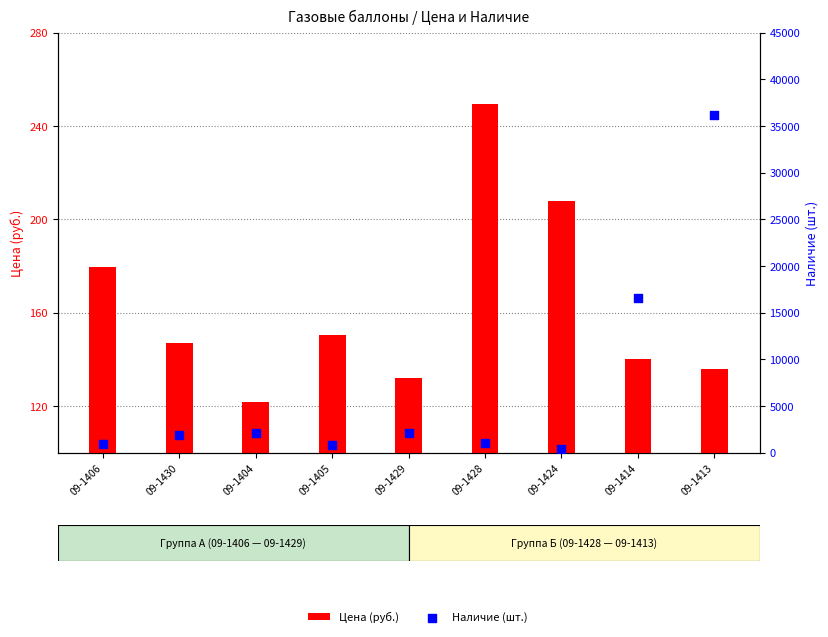

Which series contains the lowest Y value?

Цена (руб.)